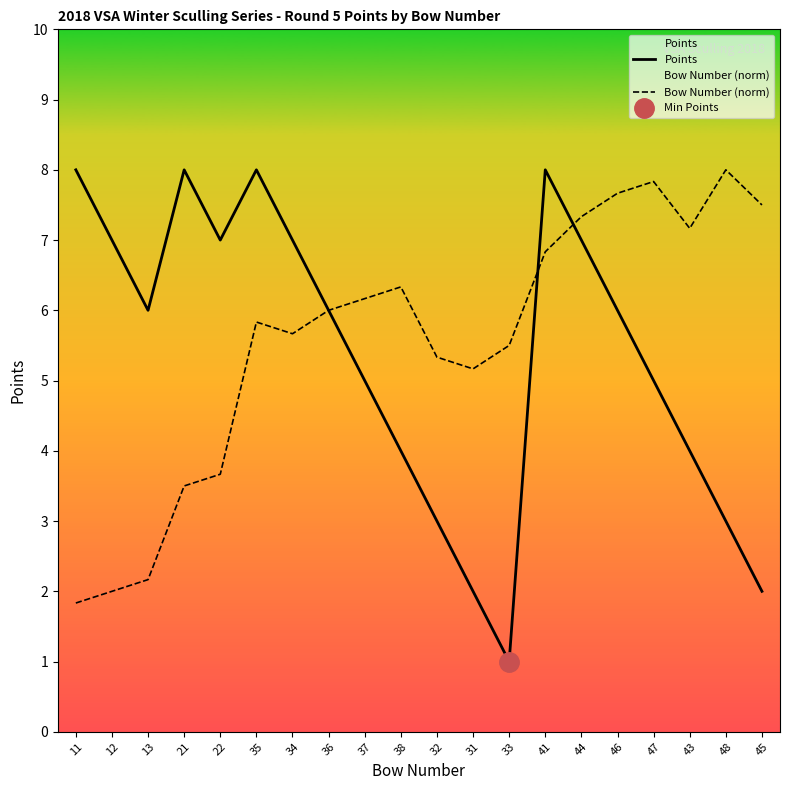

True or false: Bow Number (norm) has a value of 10.7 at 38.

False